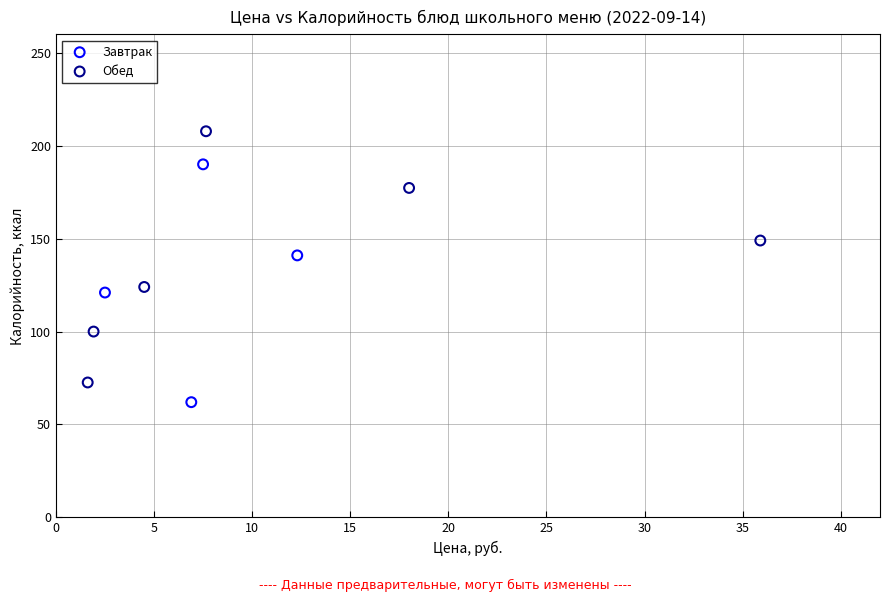

What are all the series names shown in the legend?

Завтрак, Обед